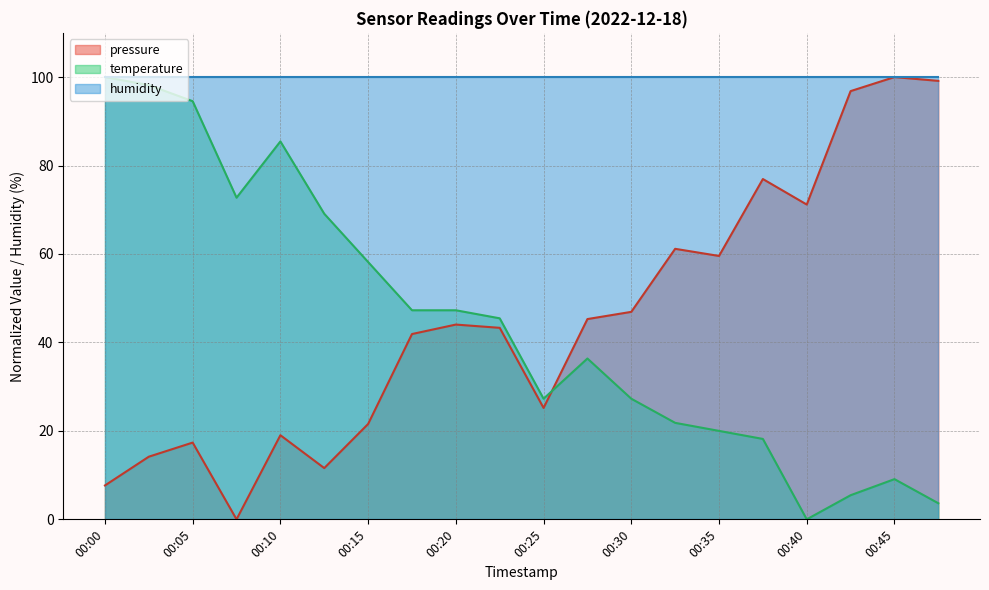

True or false: pressure has a value of 7.7 at 00:00.

True